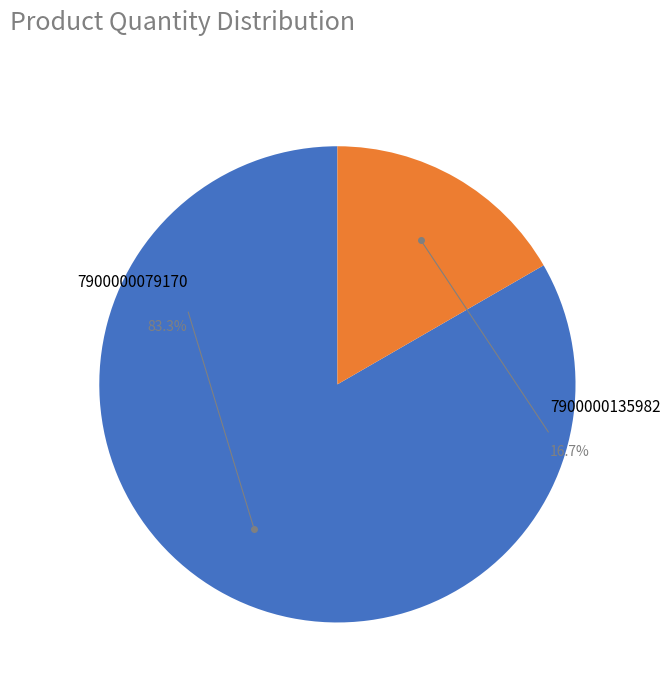

The 7900000135982 slice represents 17% of the pie. True or false?

True